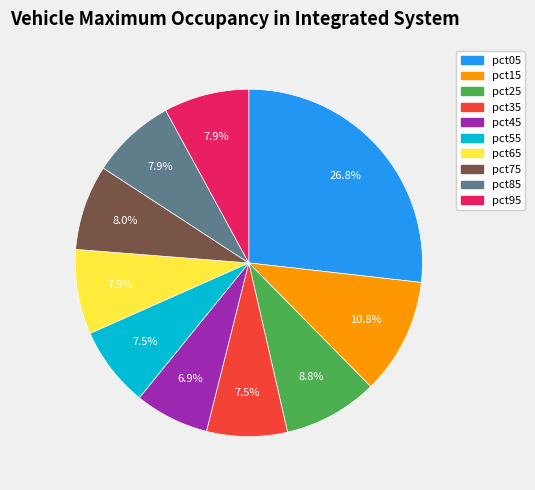

What portion of the pie excludes pct45?

93.1%